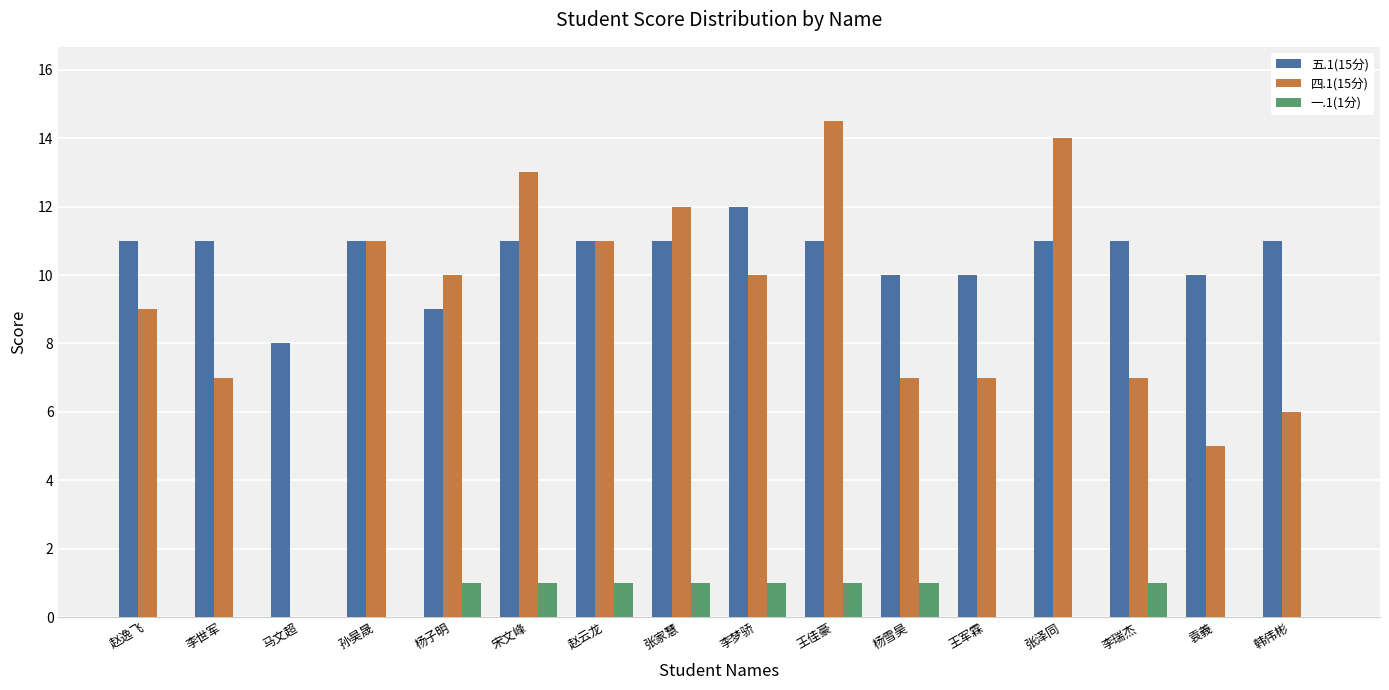

At which category is the sum across all series the highest?

王佳豪